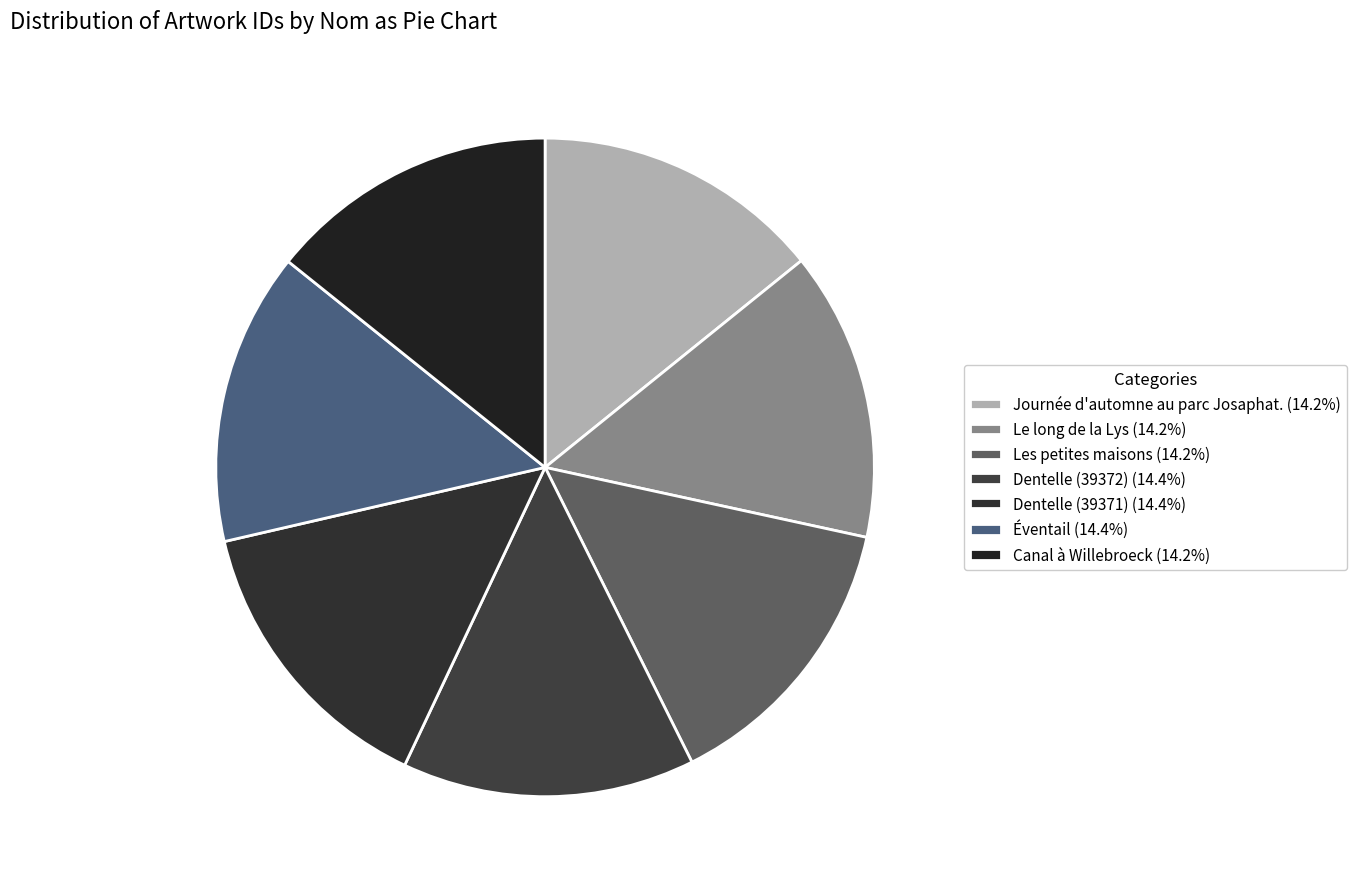

How many segments does this pie chart have?

7